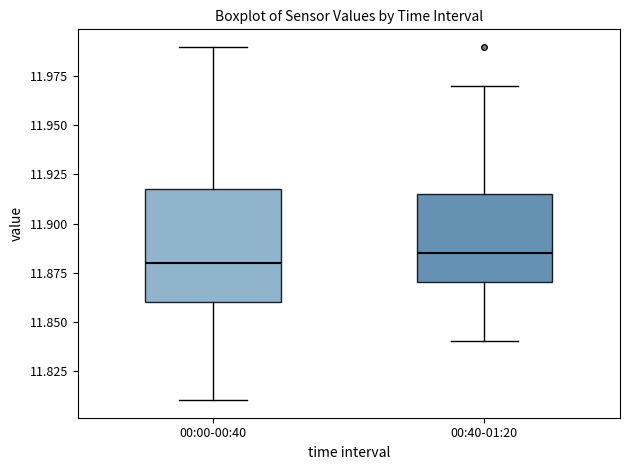

Reading left to right, transcribe this box plot: for each box, give where its median line is, the range the box spans, and where its two whiskers end, as read against the y-axis. The values are not printed on the chart, so give them approximately, as read against the axis.

00:00-00:40: median 11.880, box 11.860 to 11.920, whiskers 11.810 to 11.990
00:40-01:20: median 11.885, box 11.870 to 11.915, whiskers 11.840 to 11.970